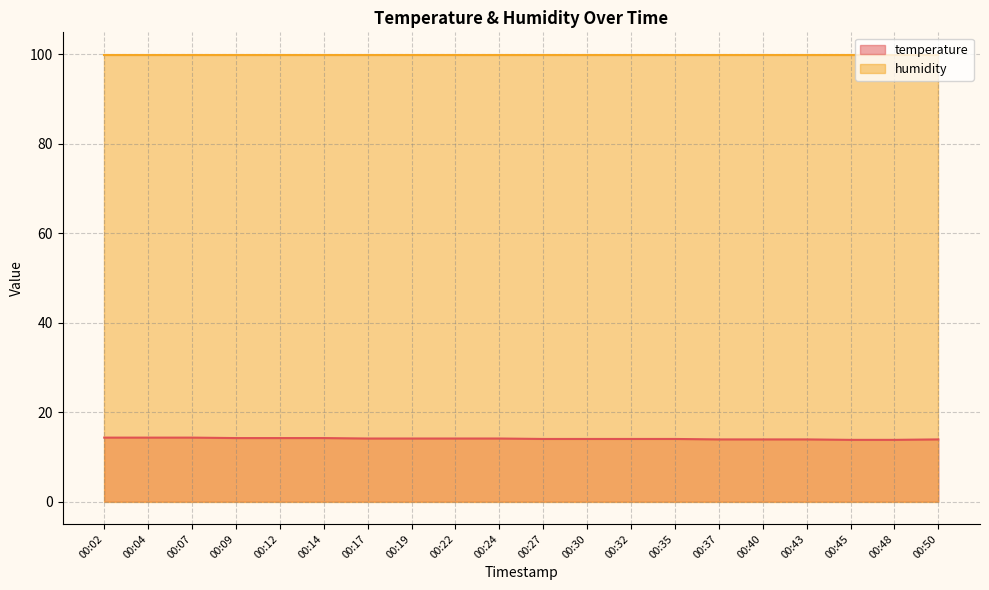

At which category does the chart reach its peak across all series?

00:02